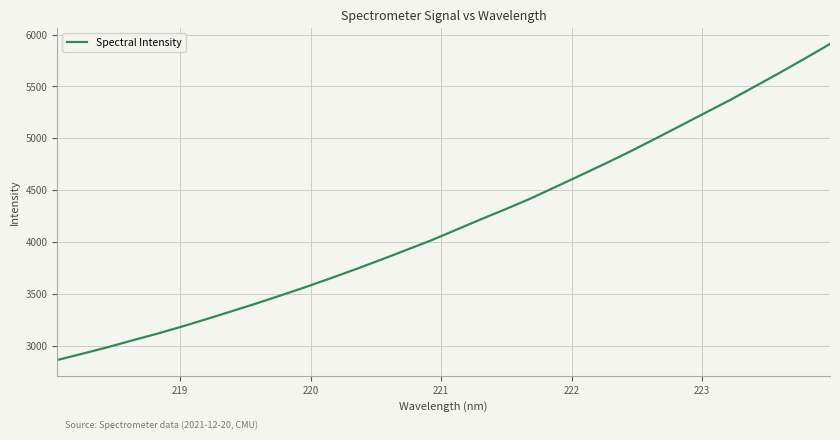

What is the sum of all values?

133782.0